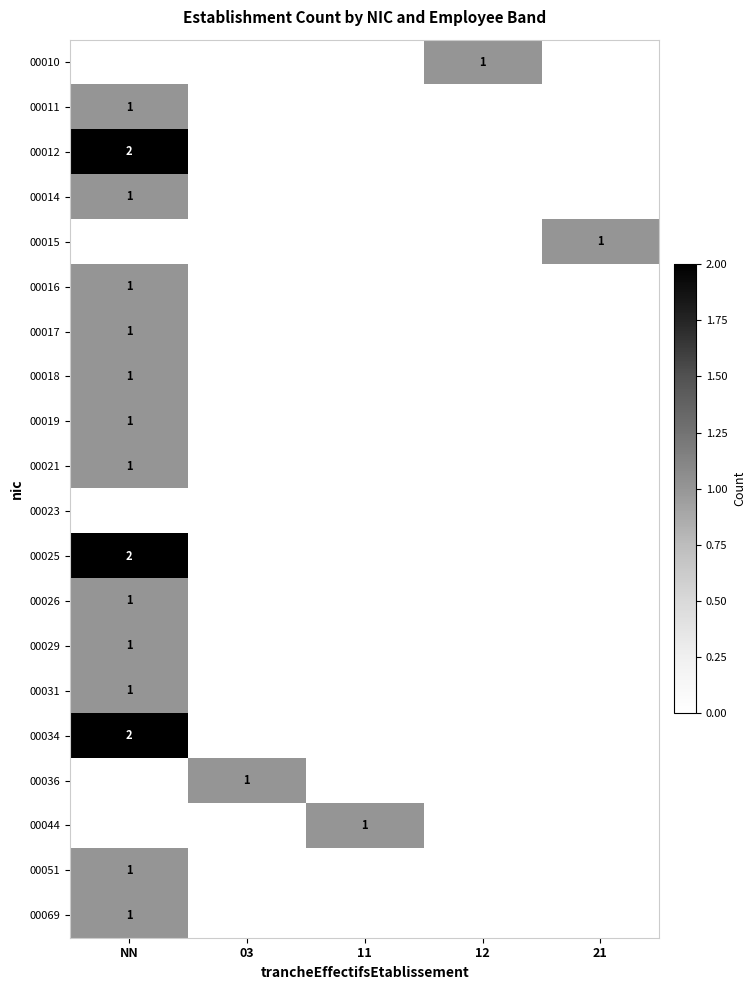

Rank the series at 03 from lowest to highest value.

00010, 00011, 00012, 00014, 00015, 00016, 00017, 00018, 00019, 00021, 00023, 00025, 00026, 00029, 00031, 00034, 00044, 00051, 00069, 00036